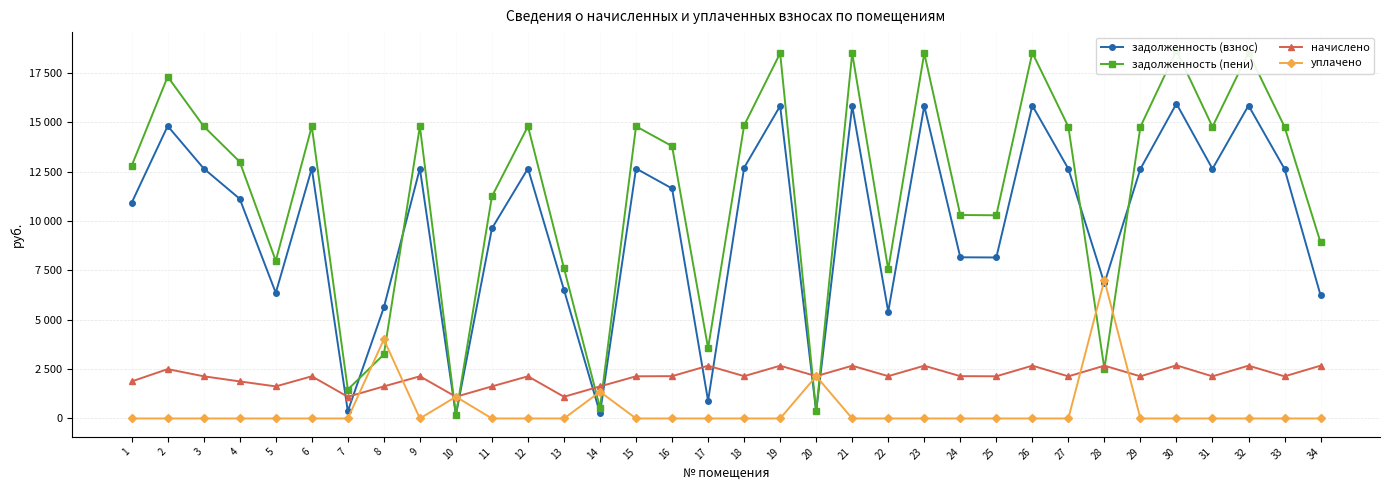

What is the difference between the maximum and minimum values in the задолженность (взнос) series?

15753.2